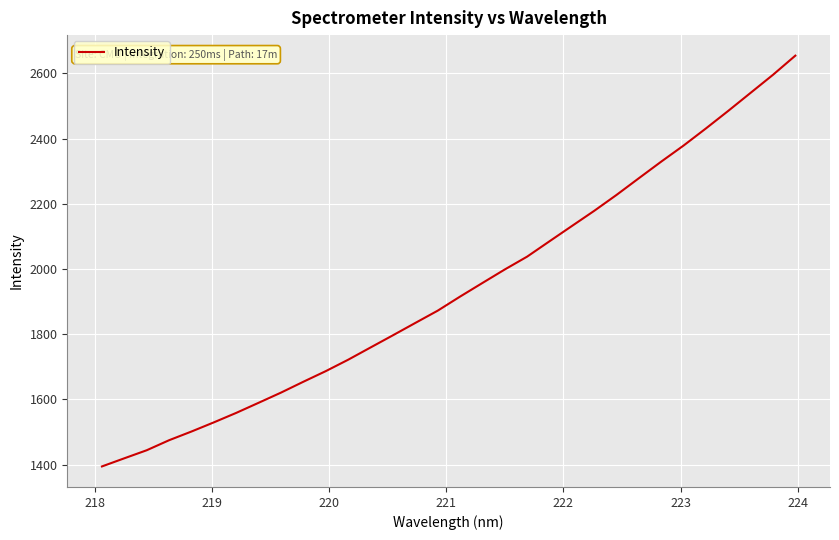

Is this an area chart (filled region under the line)?

No